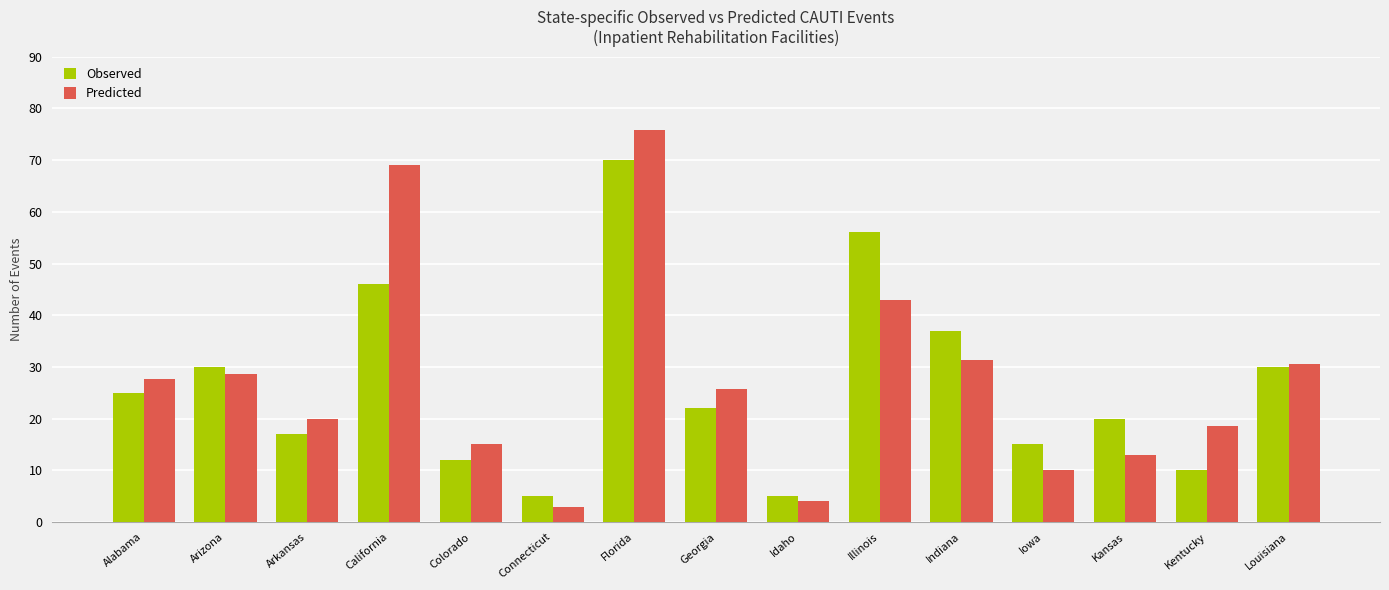

Reading left to right, extract all data points from this chart.

Observed: 25.0	30.0	17.0	46.0	12.0	5.0	70.0	22.0	5.0	56.0	37.0	15.0	20.0	10.0	30.0
Predicted: 27.7	28.7	19.9	69.0	15.2	2.9	75.8	25.7	4.0	42.9	31.3	10.1	13.1	18.6	30.6